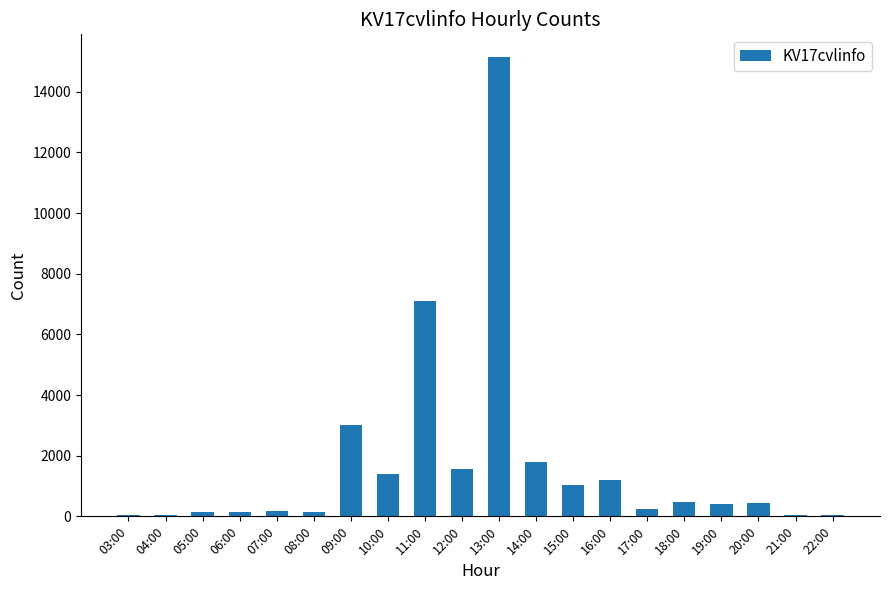

What is the sum of all values?

34563